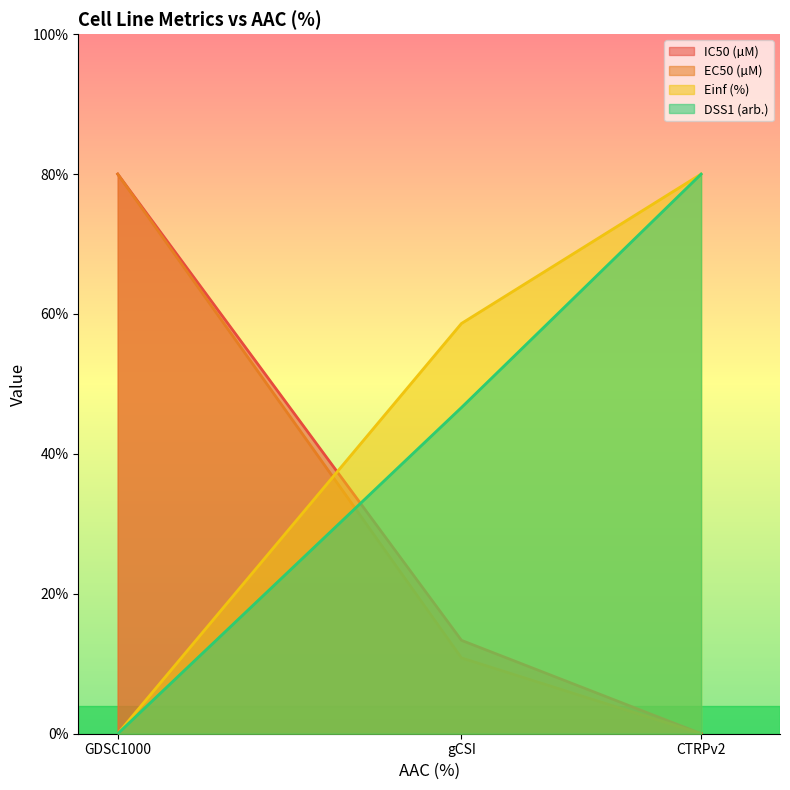

The DSS1 (arb.) series shows 0.0 at GDSC1000. True or false?

True